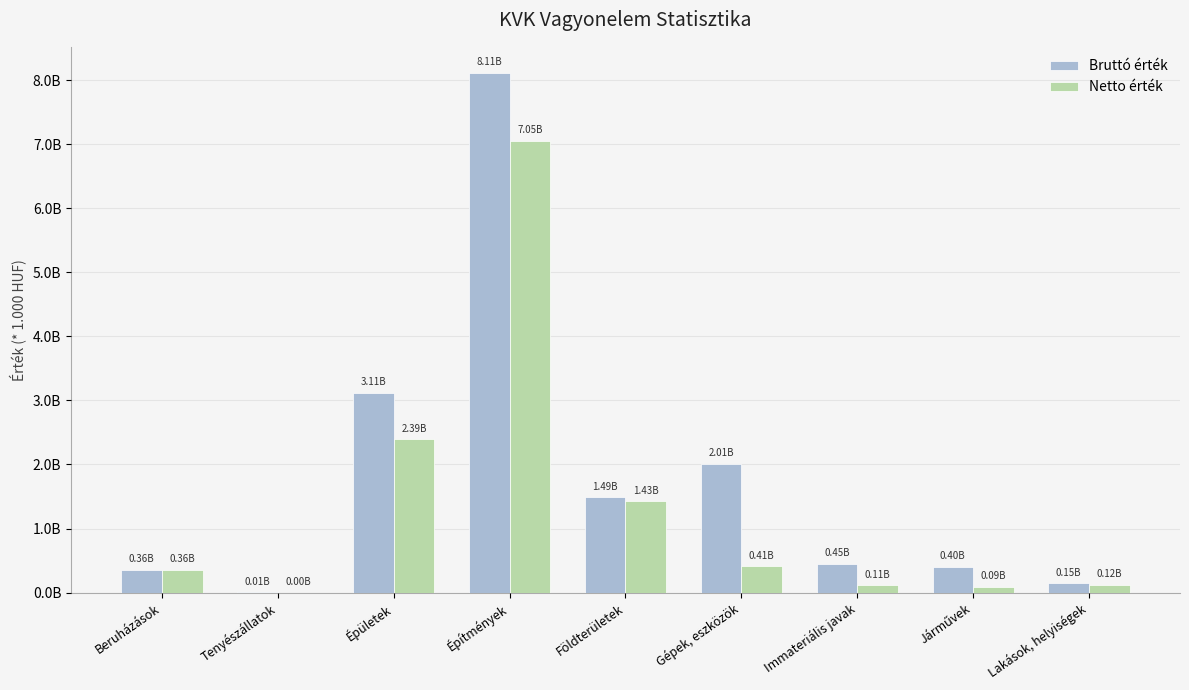

Between Immateriális javak and Járművek, which series saw the biggest shift?

Bruttó érték